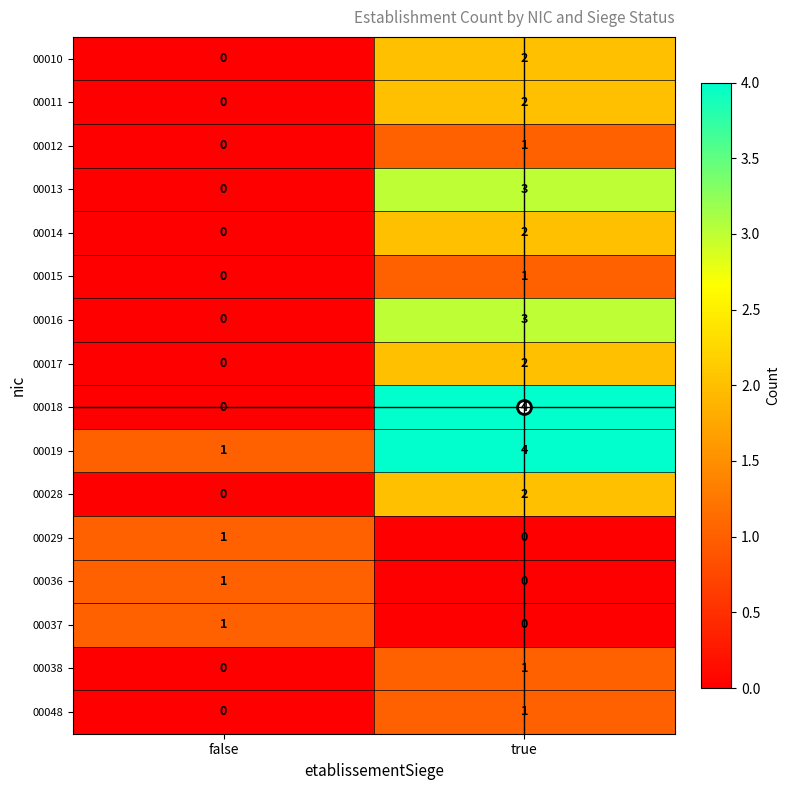

Which category has the highest value in the 00037 series?

false